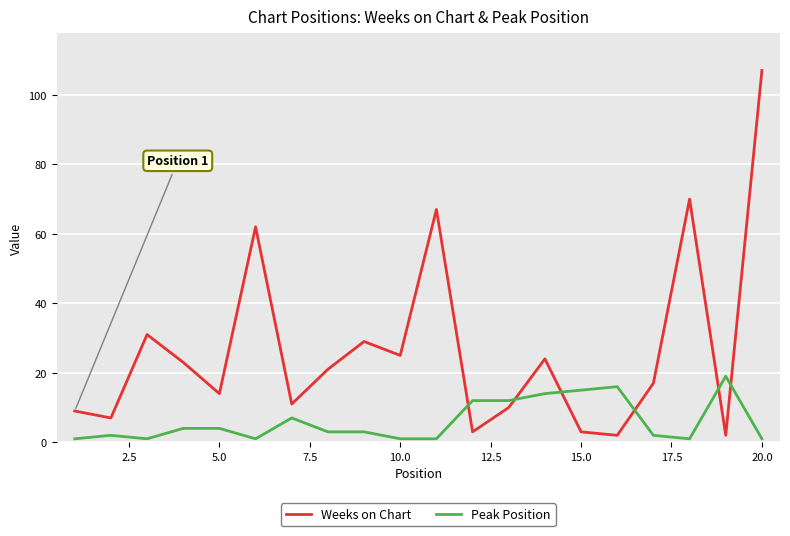

What are all the series names shown in the legend?

Weeks on Chart, Peak Position